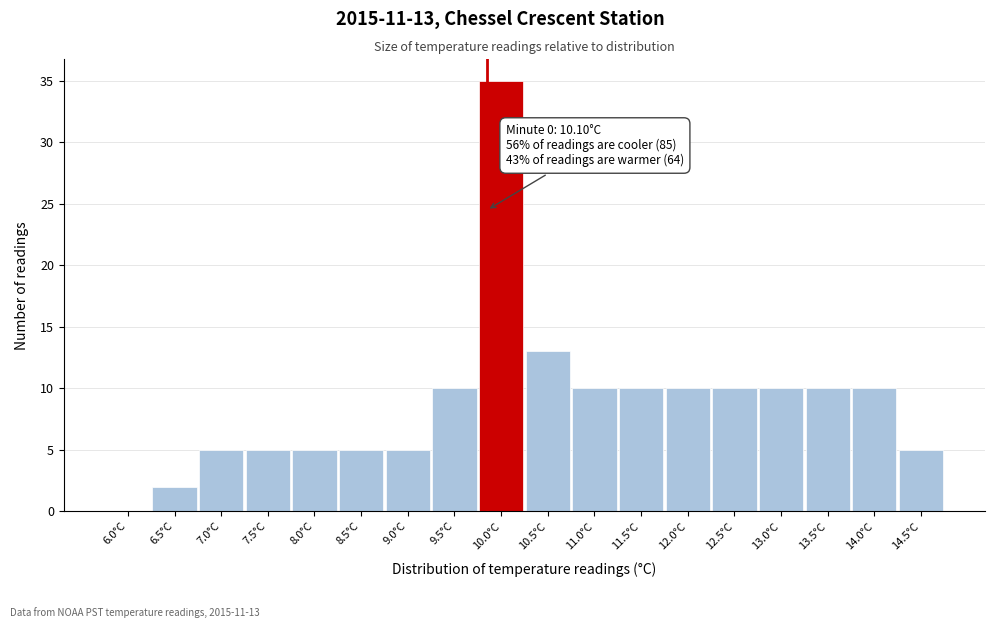

Reading left to right, list all the values displayed in this chart.

6.0°C=0	6.5°C=2	7.0°C=5	7.5°C=5	8.0°C=5	8.5°C=5	9.0°C=5	9.5°C=10	10.0°C=35	10.5°C=13	11.0°C=10	11.5°C=10	12.0°C=10	12.5°C=10	13.0°C=10	13.5°C=10	14.0°C=10	14.5°C=5